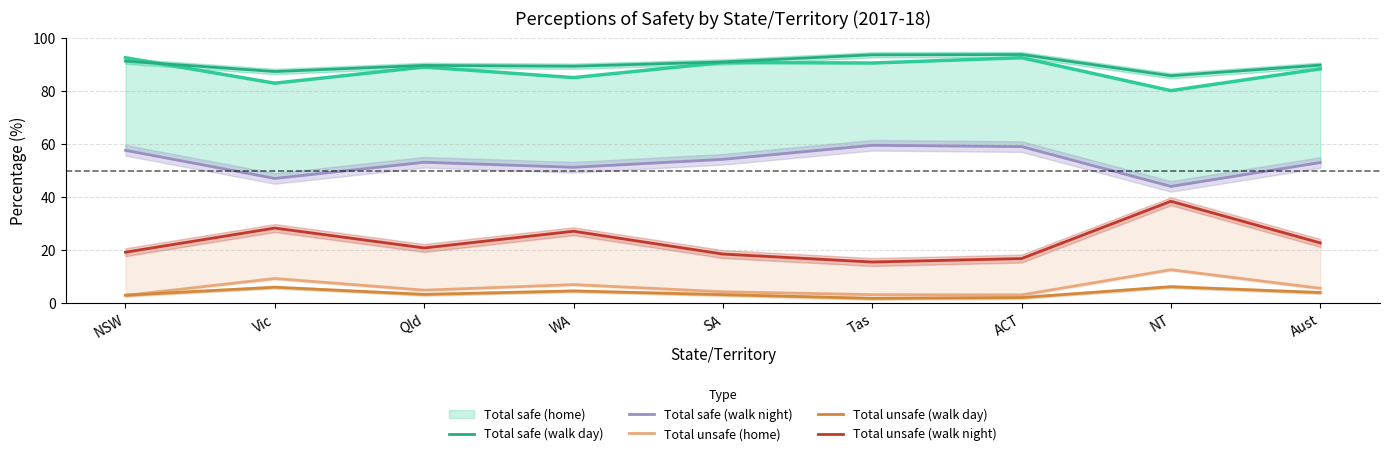

At which label does Total unsafe (home) reach its minimum?

NSW